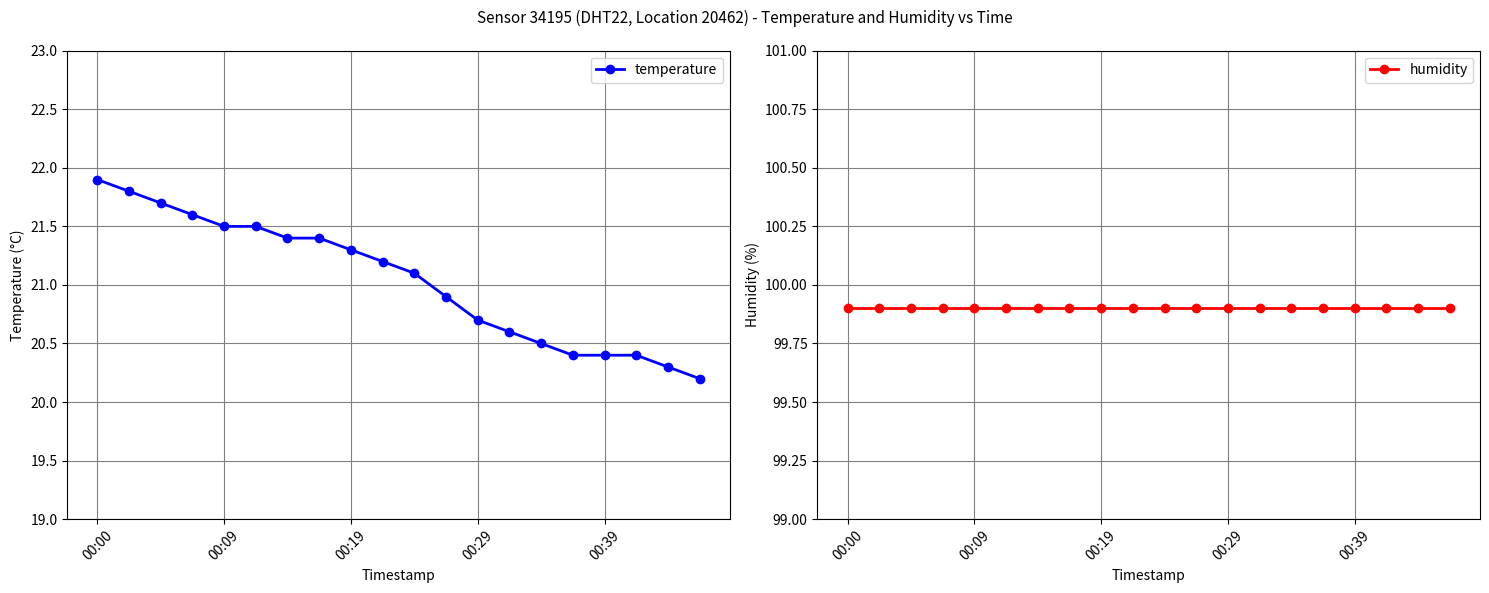

The humidity series shows 36.9 at 11. True or false?

False